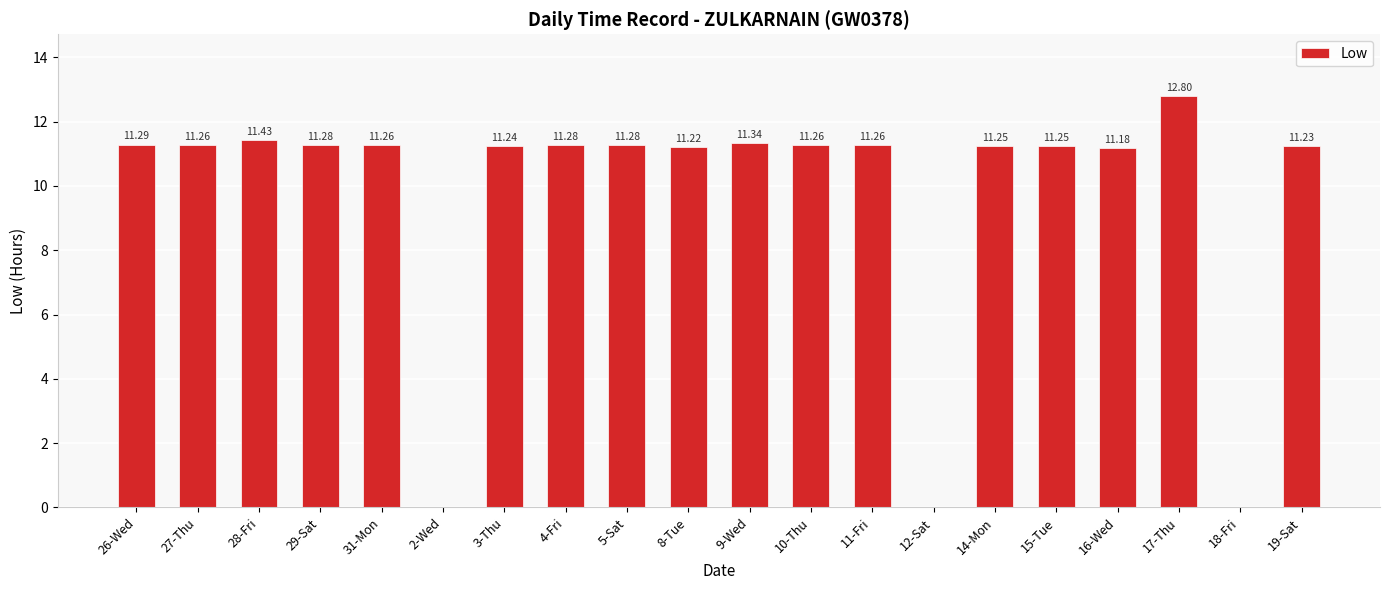

What is the sum of the values at 26-Wed and 15-Tue?

22.5